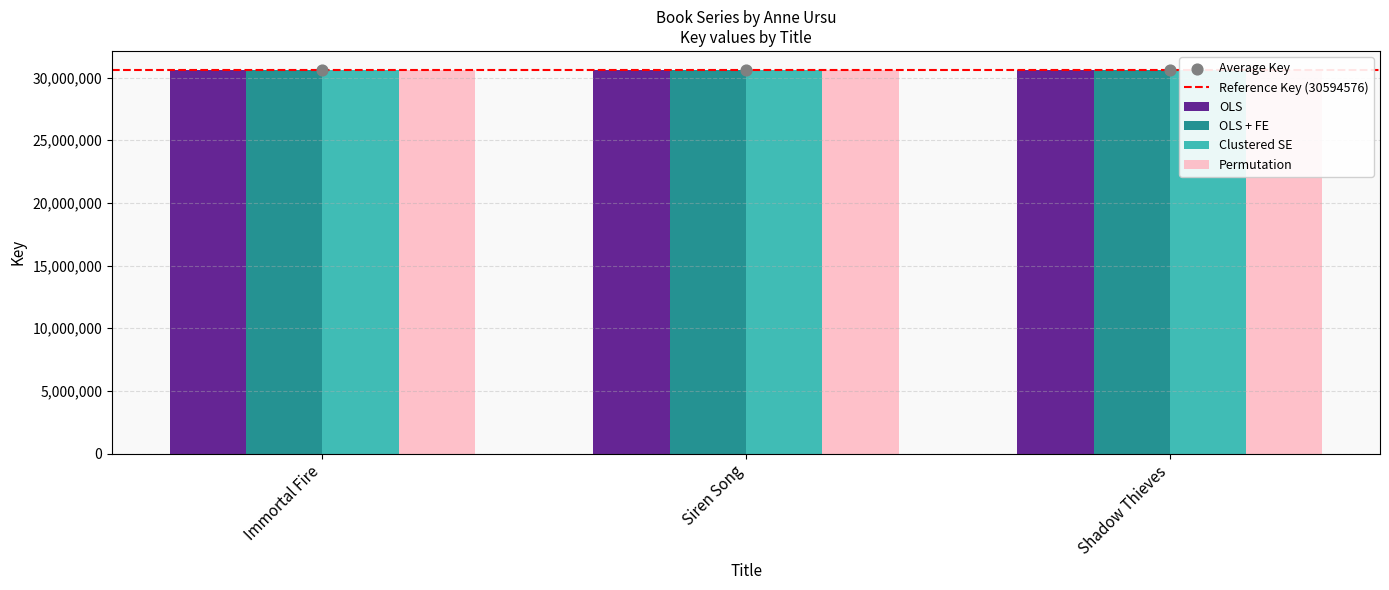

Is the value of Permutation at Siren Song greater than the value of Clustered SE at Shadow Thieves?

Yes